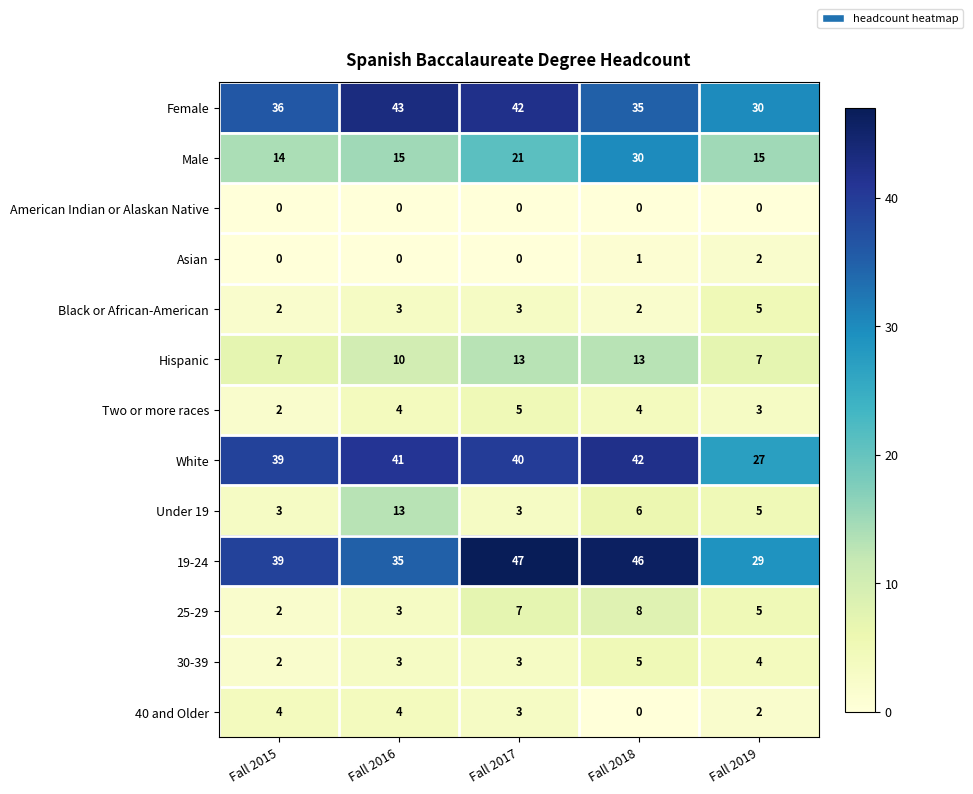

Which series has the widest spread of values?

19-24